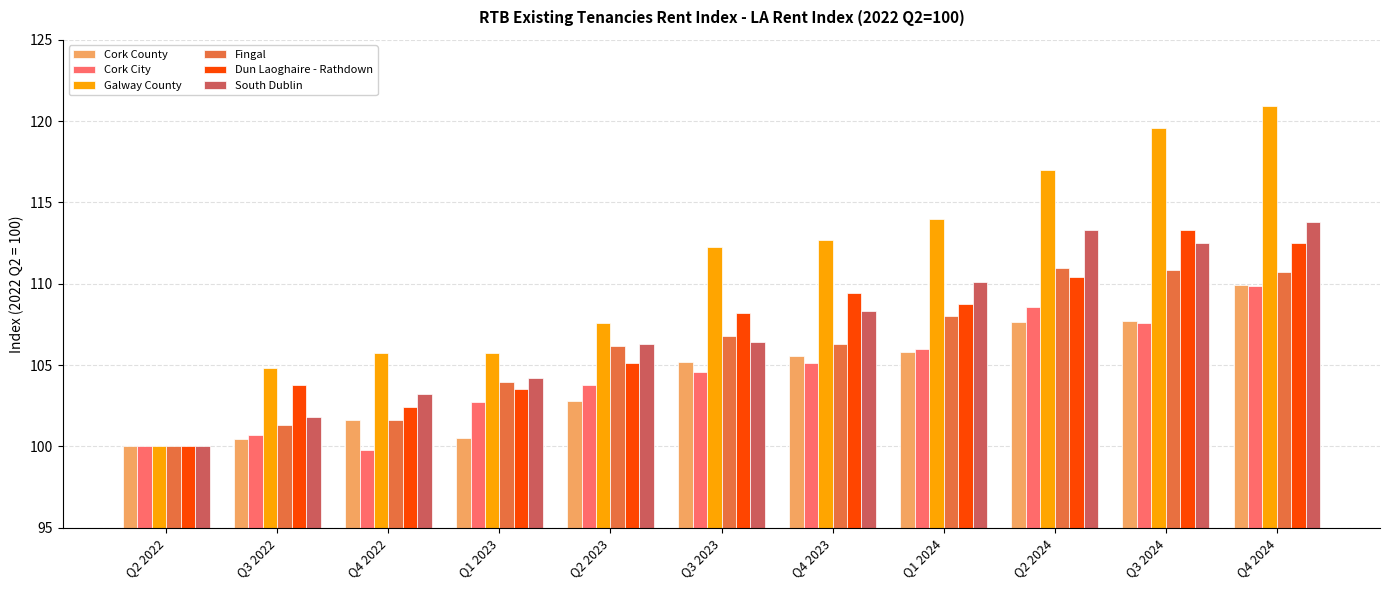

The value of Fingal at Q3 2023 is 42.5. True or false?

False